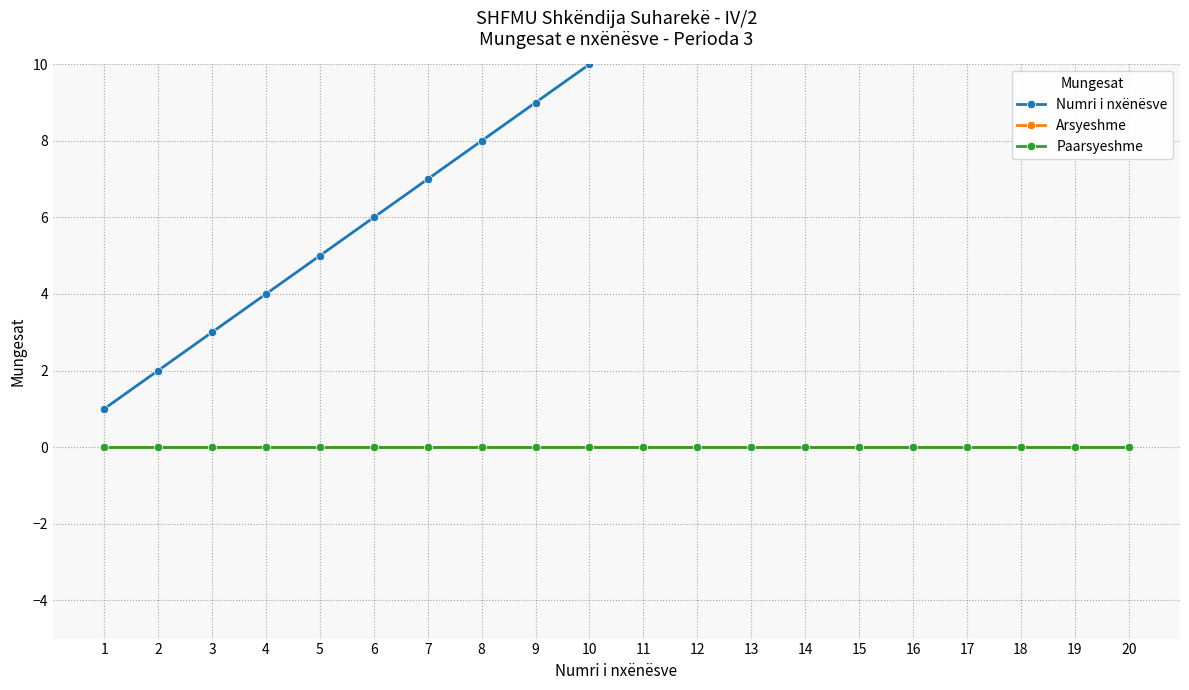

How many data points does each series have?

20